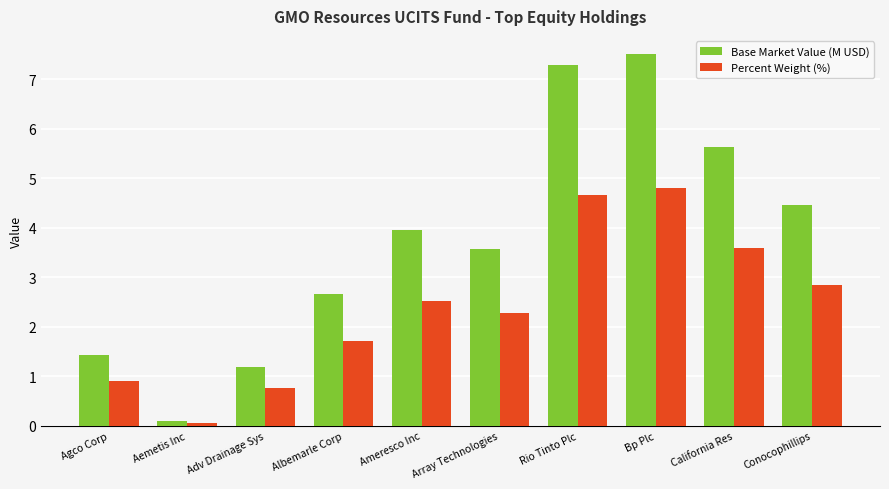

What are all the series names shown in the legend?

Base Market Value (M USD), Percent Weight (%)